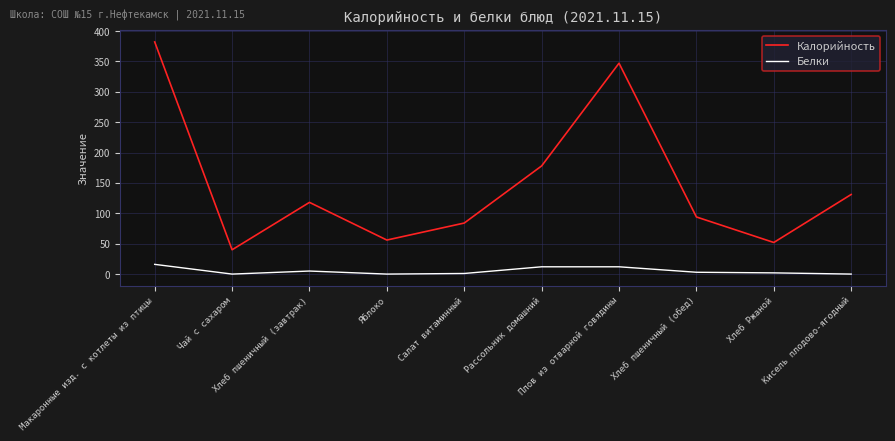

What is the difference between the Белки values at Хлеб пшеничный (обед) and Хлеб Ржаной?

1